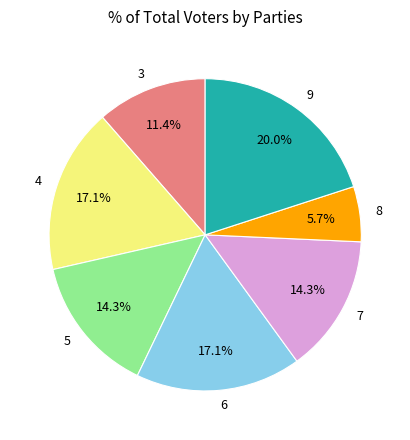

Do 9 and 6 together represent more than half of the pie?

No